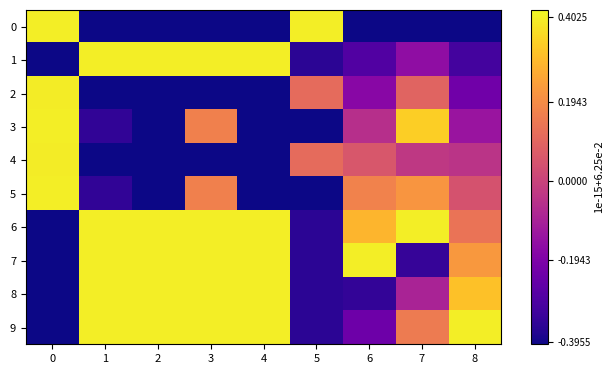

How many categories are shown in the chart?

9